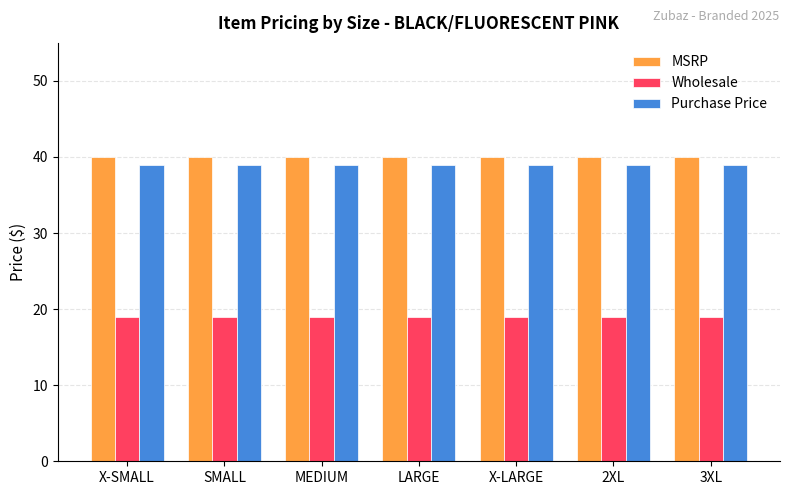

Are the bars horizontal?

No